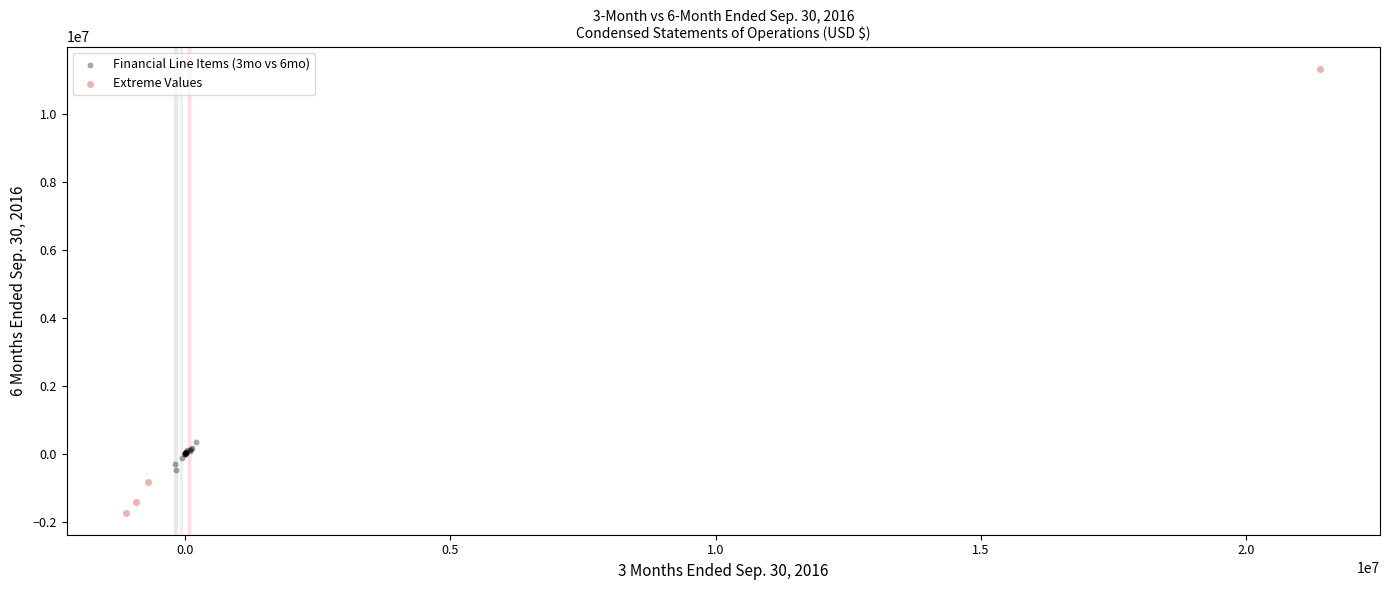

What are all the series names shown in the legend?

Financial Line Items (3mo vs 6mo), Extreme Values